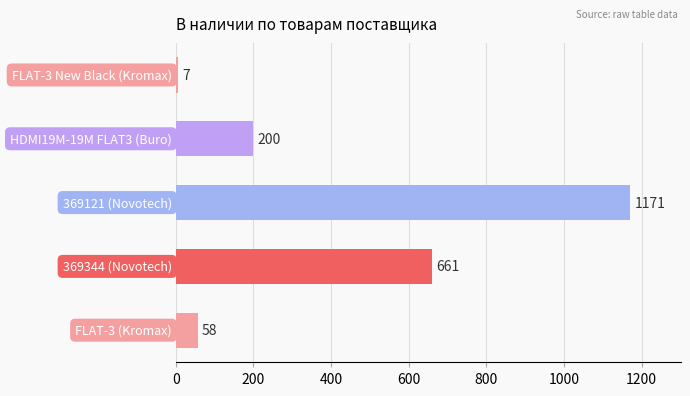

What is the smallest value displayed?

7